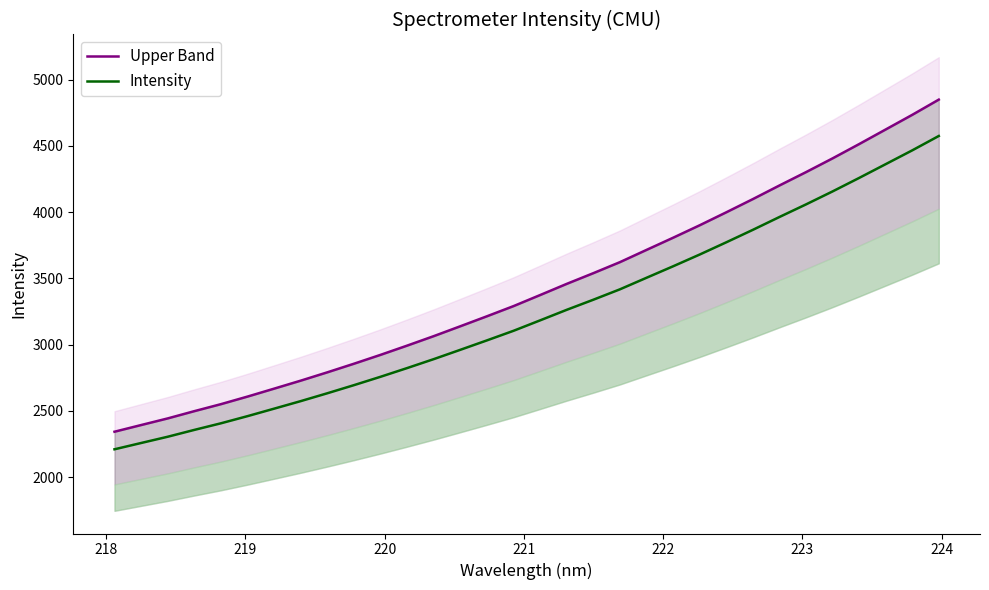

True or false: Intensity and Upper Band cross at least once.

False